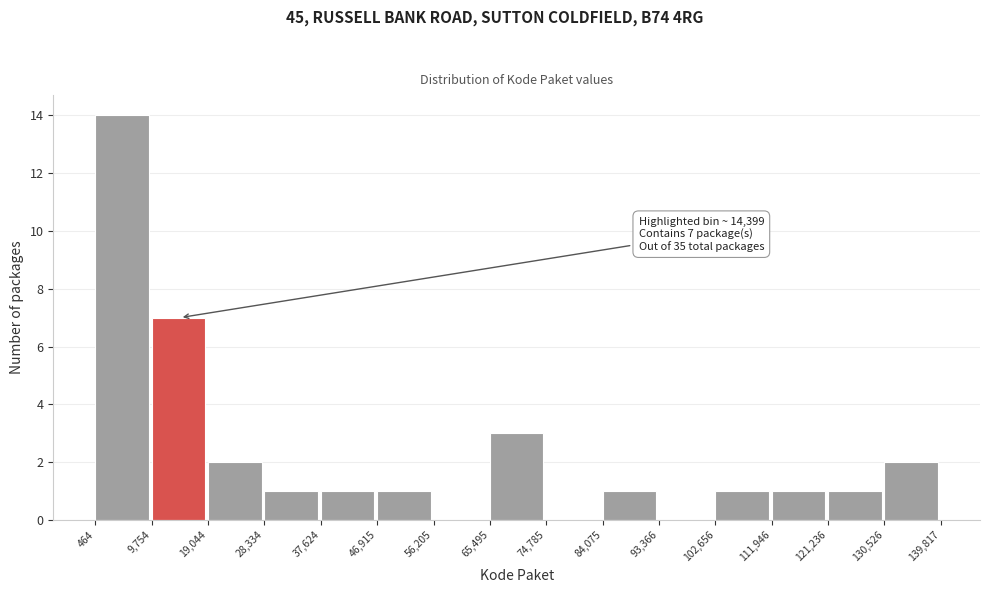

Over which range of the x-axis is the bar tallest?

464 to 9,754